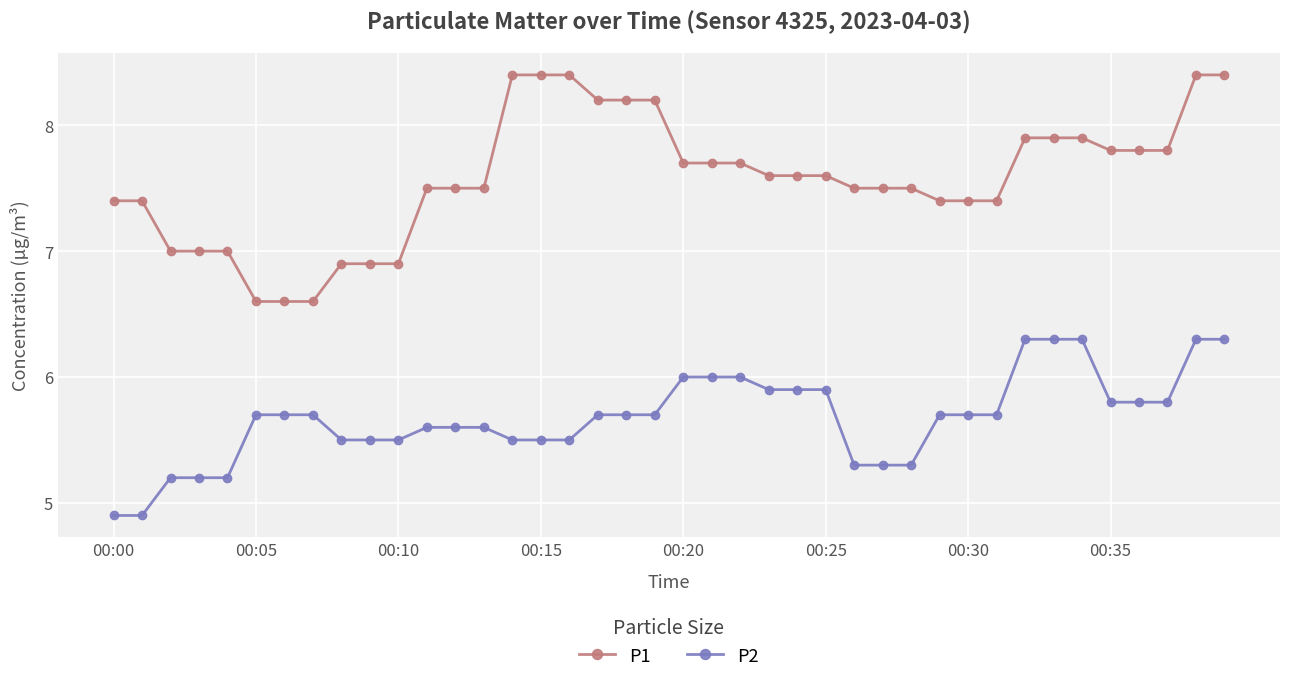

Reading left to right, list all the values displayed in this chart.

P1: 7.4	7.4	7.0	7.0	7.0	6.6	6.6	6.6	6.9	6.9	6.9	7.5	7.5	7.5	8.4	8.4	8.4	8.2	8.2	8.2	7.7	7.7	7.7	7.6	7.6	7.6	7.5	7.5	7.5	7.4	7.4	7.4	7.9	7.9	7.9	7.8	7.8	7.8	8.4	8.4
P2: 4.9	4.9	5.2	5.2	5.2	5.7	5.7	5.7	5.5	5.5	5.5	5.6	5.6	5.6	5.5	5.5	5.5	5.7	5.7	5.7	6.0	6.0	6.0	5.9	5.9	5.9	5.3	5.3	5.3	5.7	5.7	5.7	6.3	6.3	6.3	5.8	5.8	5.8	6.3	6.3